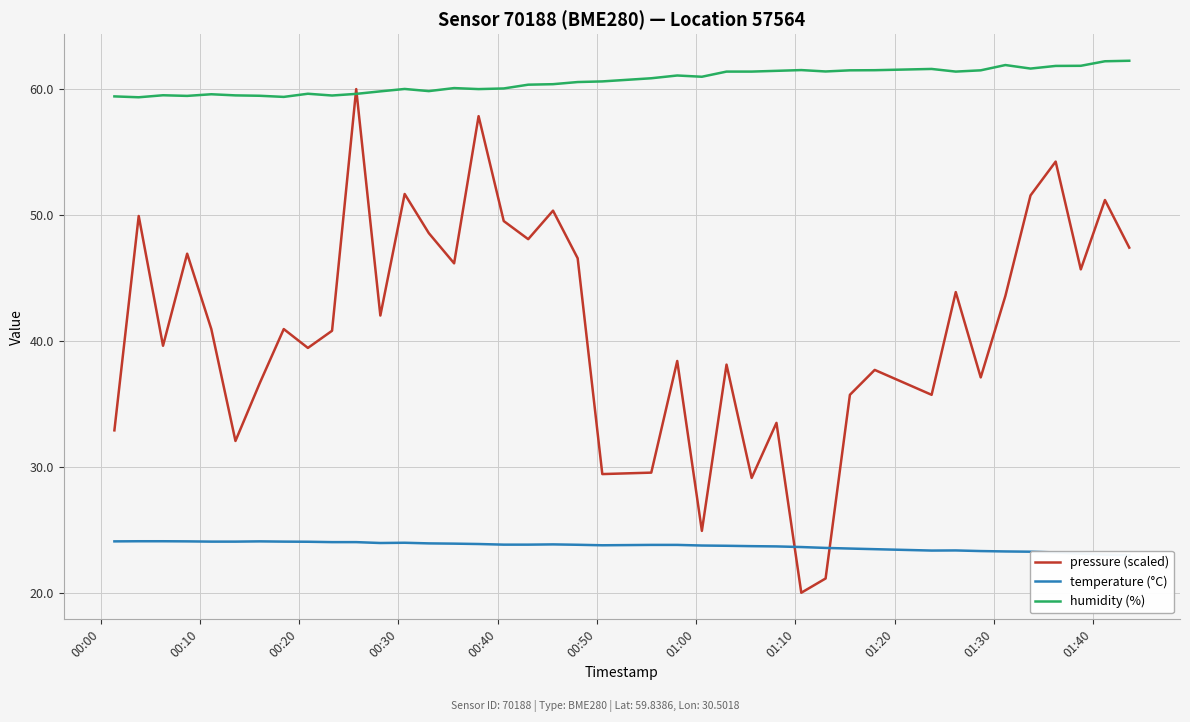

Rank the series by their maximum value, from highest to lowest.

humidity (%), pressure (scaled), temperature (°C)